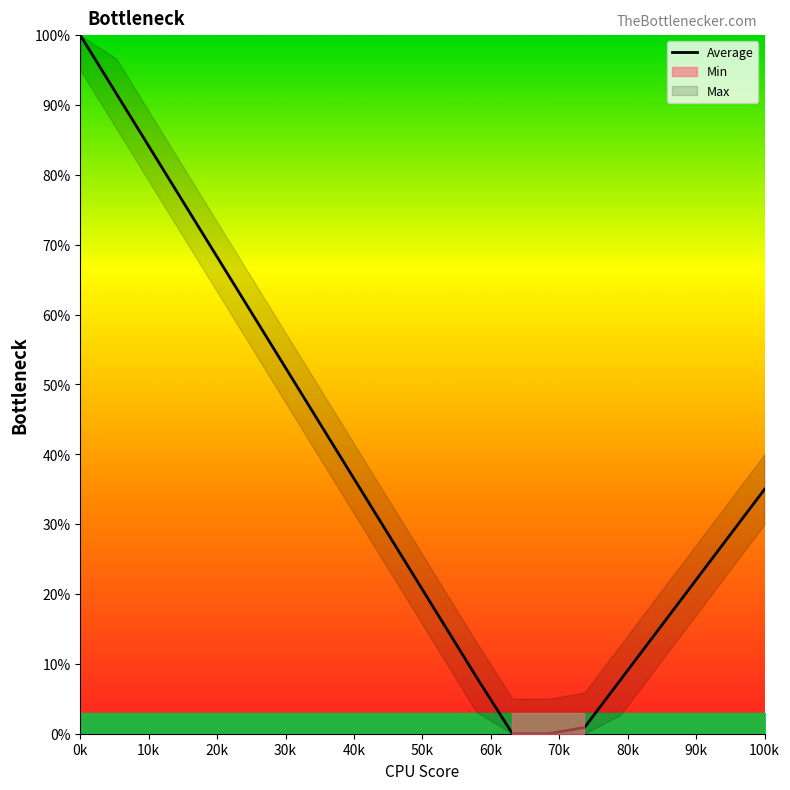

Which category has the highest value across all series?

0k